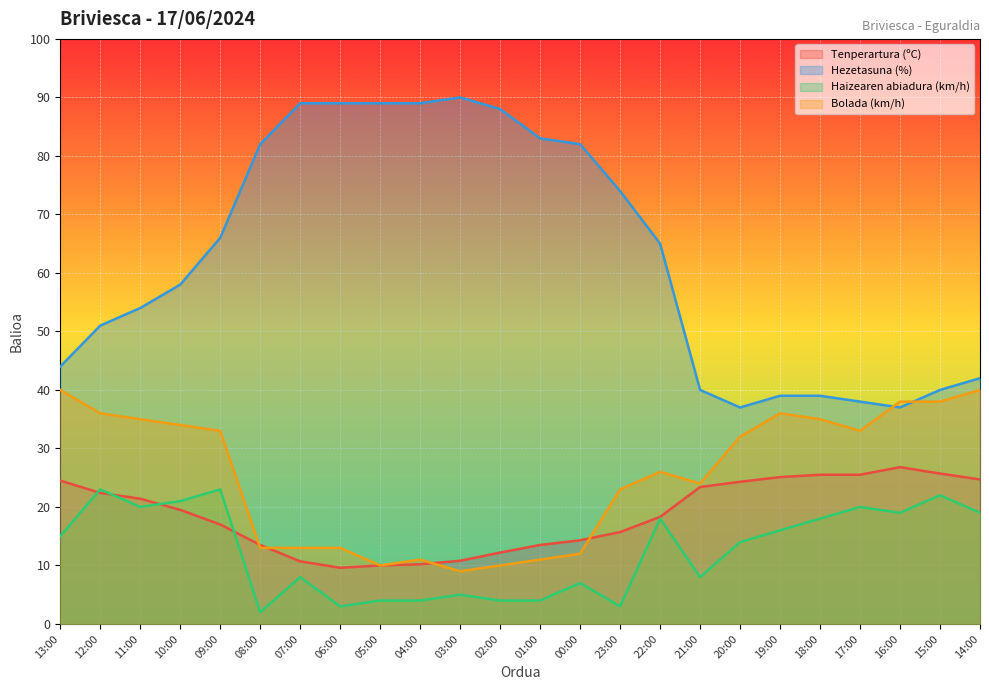

What is the total value across all series at 18:00?

117.5